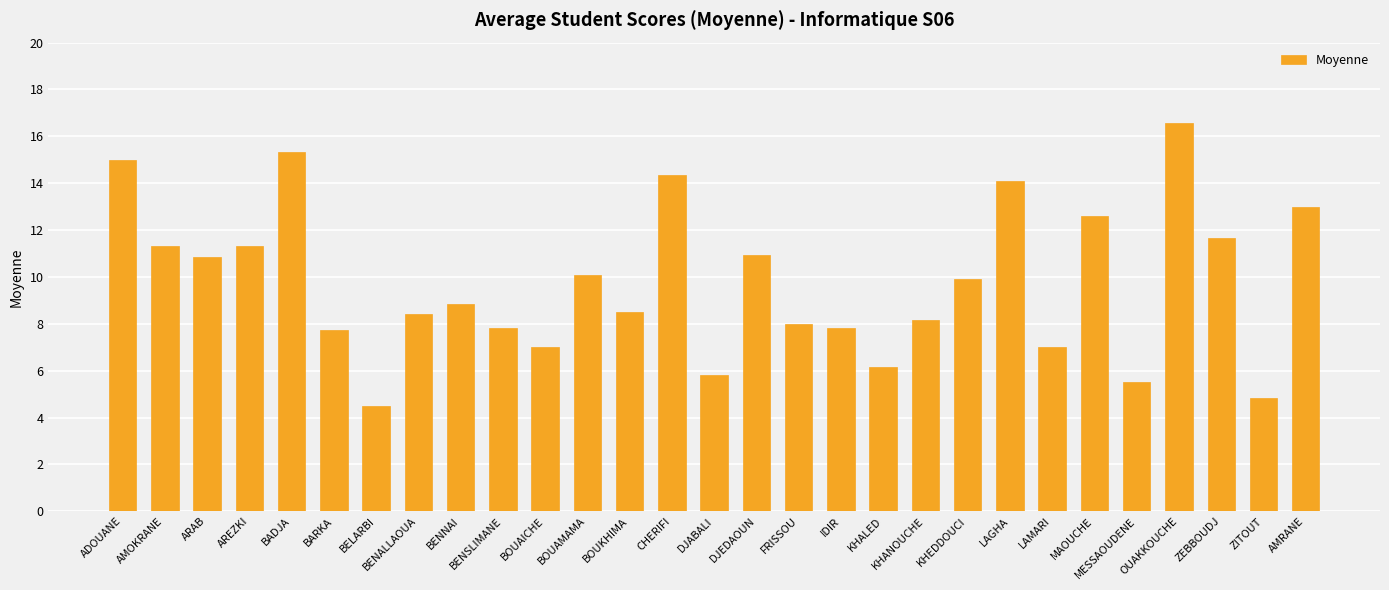

The chart shows a value of 5.0 at AMRANE. True or false?

False